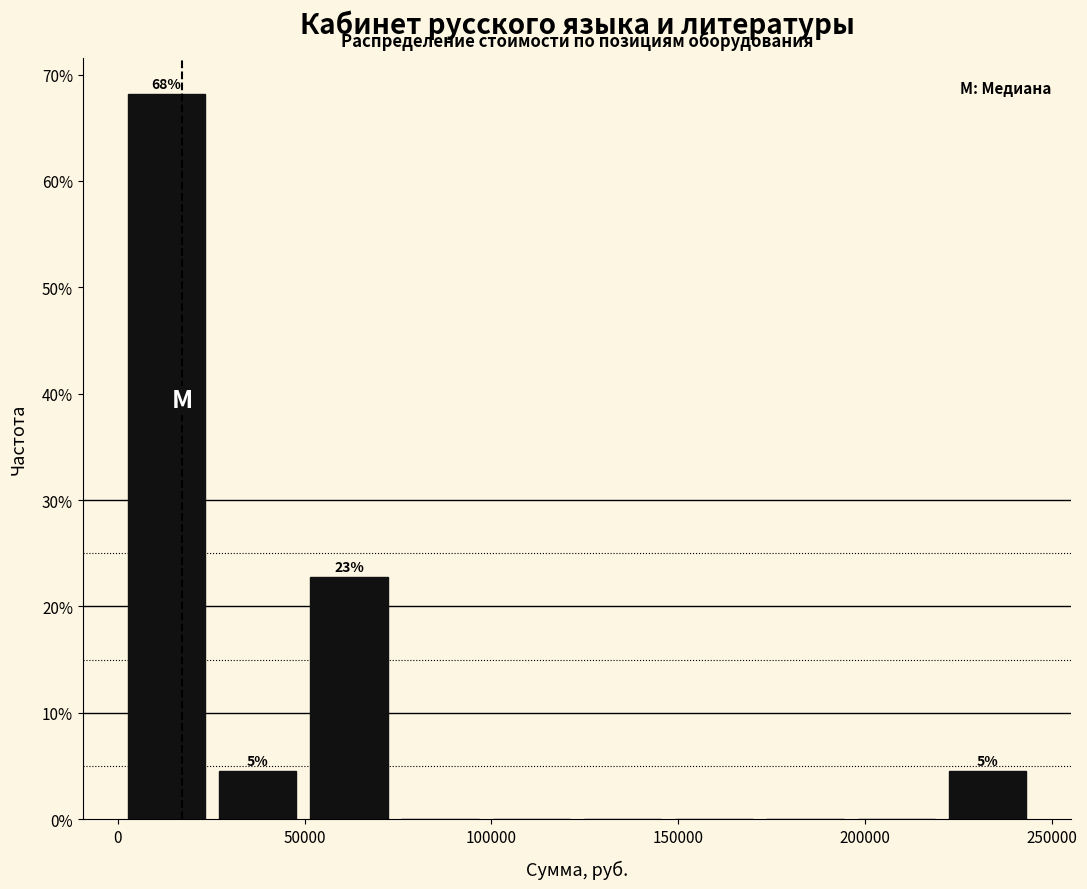

Which range on the x-axis has the tallest bar?

0 to 25000